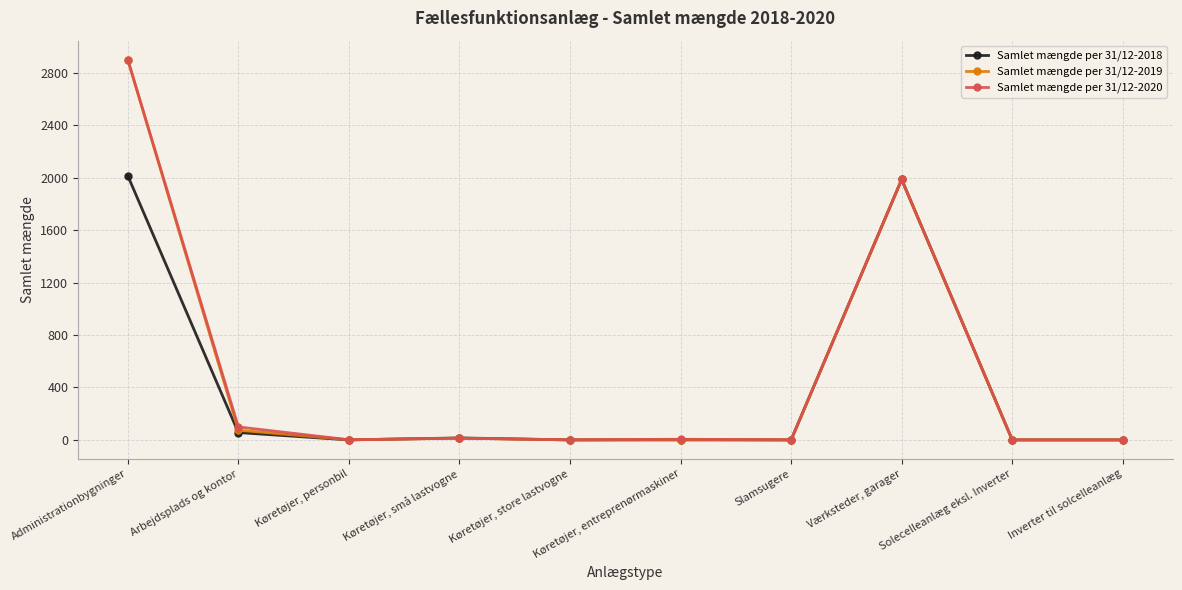

Does the chart display data point markers on the line(s)?

Yes